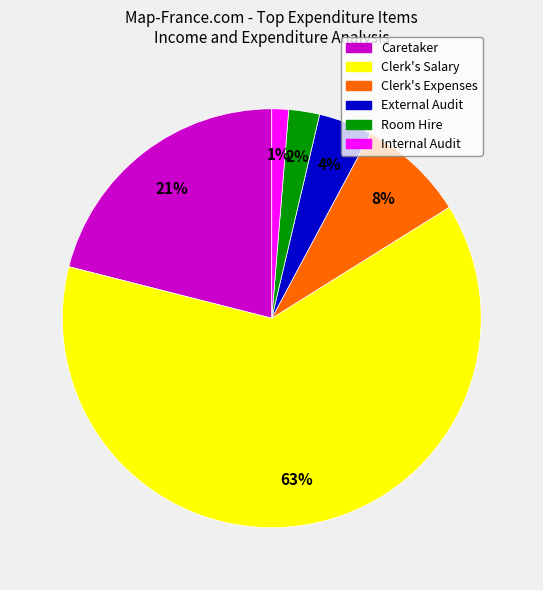

To the nearest percent, what is the average slice percentage?

17%